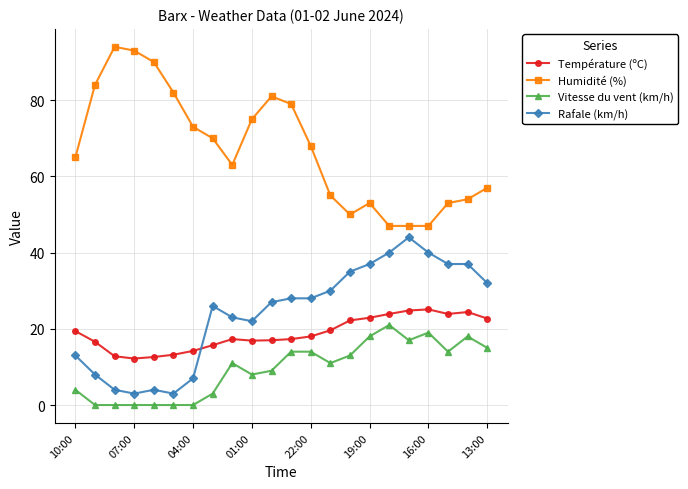

At how many categories does at least one series exceed 88?

3